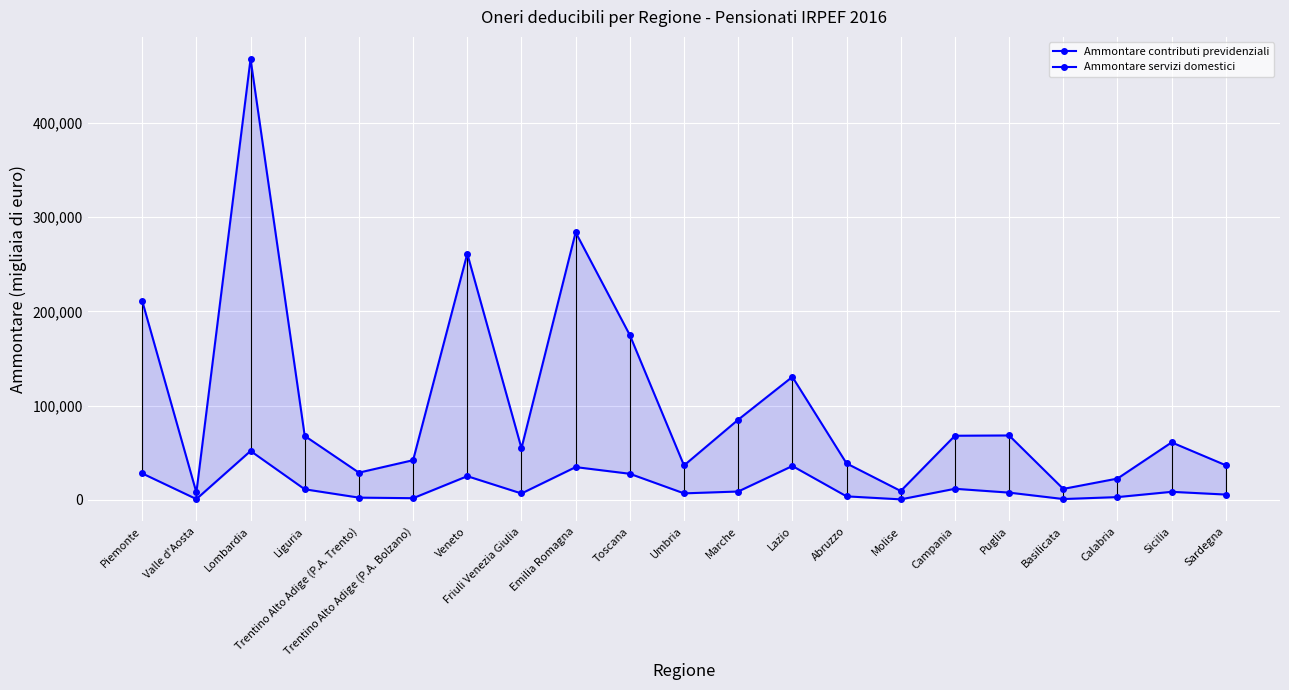

What is the label of the 15th point from the right?

Veneto